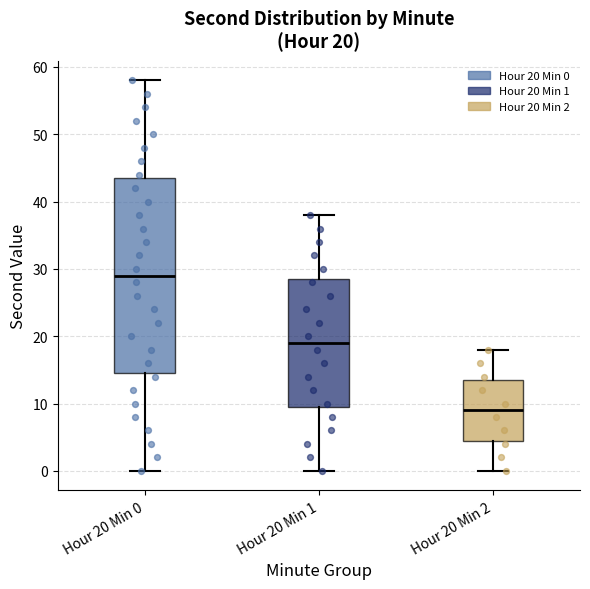

Which box's median line is the lowest?

Hour 20 Min 2